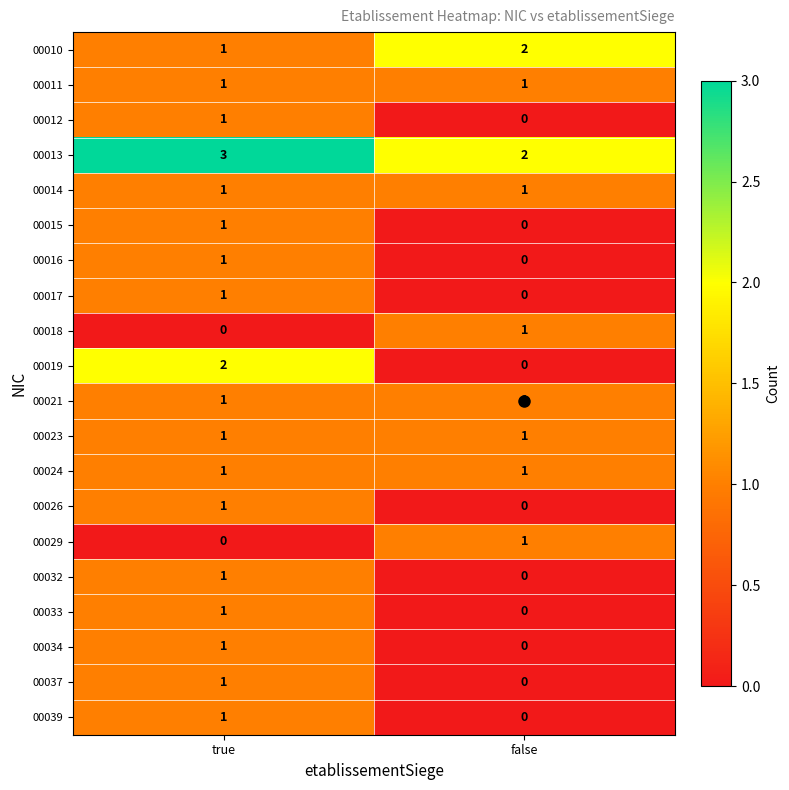

Is it true that 00037 equals 0 at false?

True